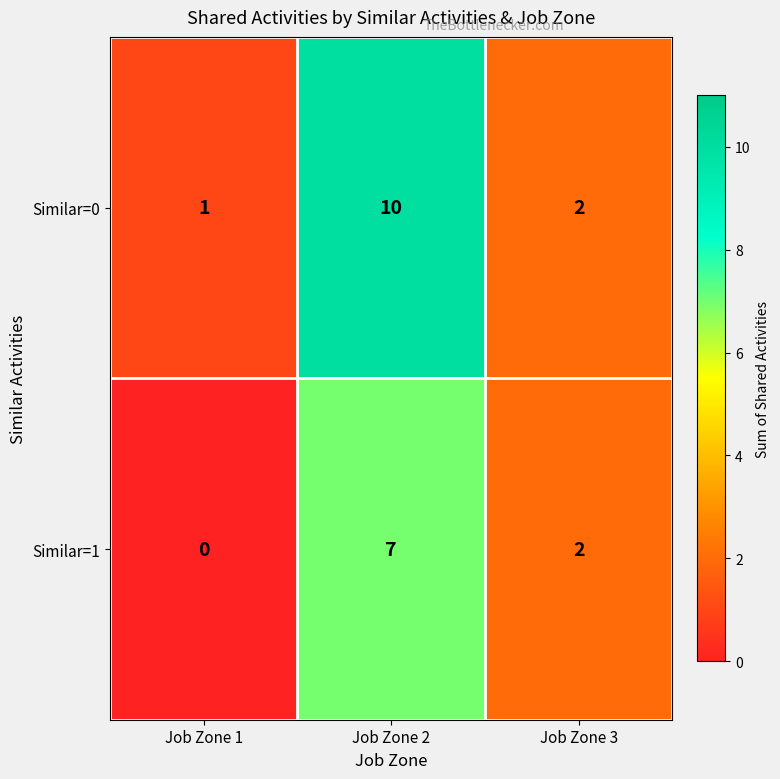

Reading right to left, extract all data points from this chart.

Similar=0: 2	10	1
Similar=1: 2	7	0